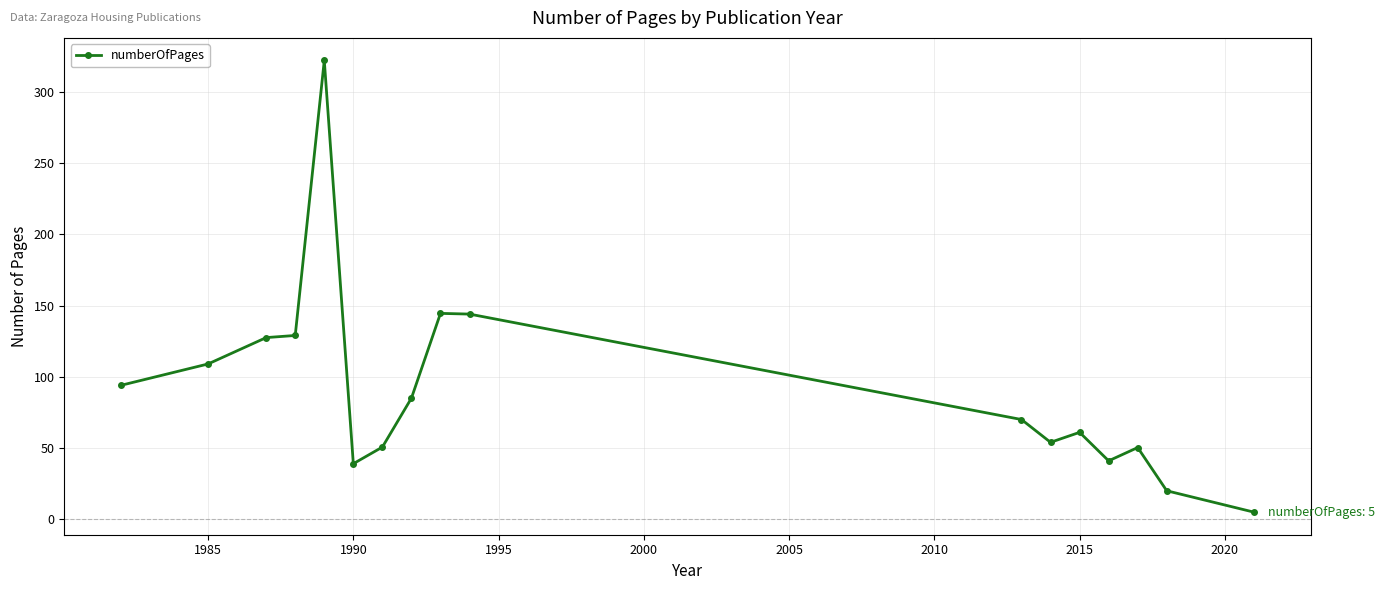

What is the maximum value shown in the chart?

322.0